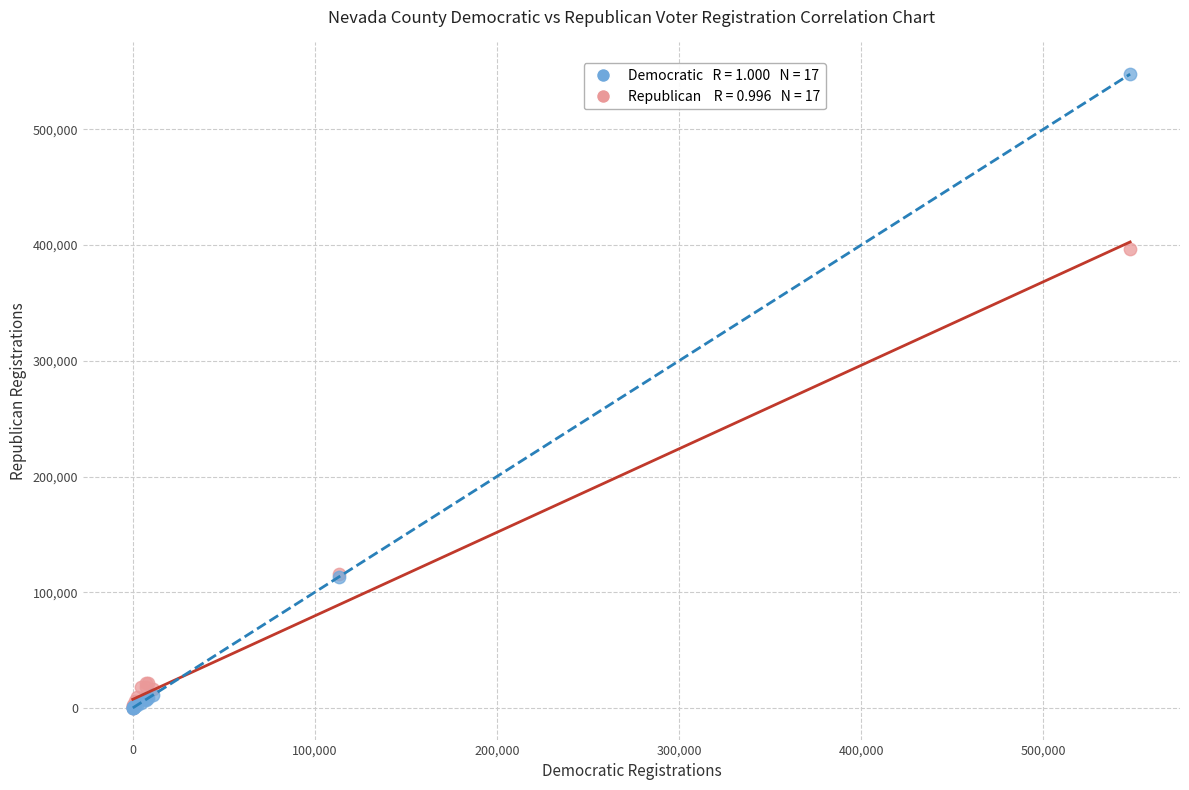

Across all series, what Y value is closest to 273891?

396750